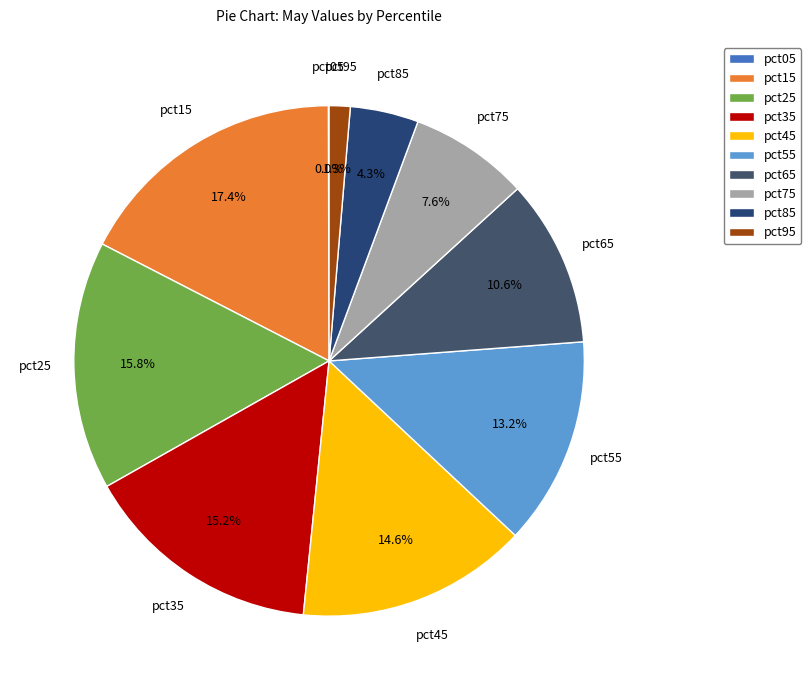

Is it true that pct35 is 15% of the pie?

True